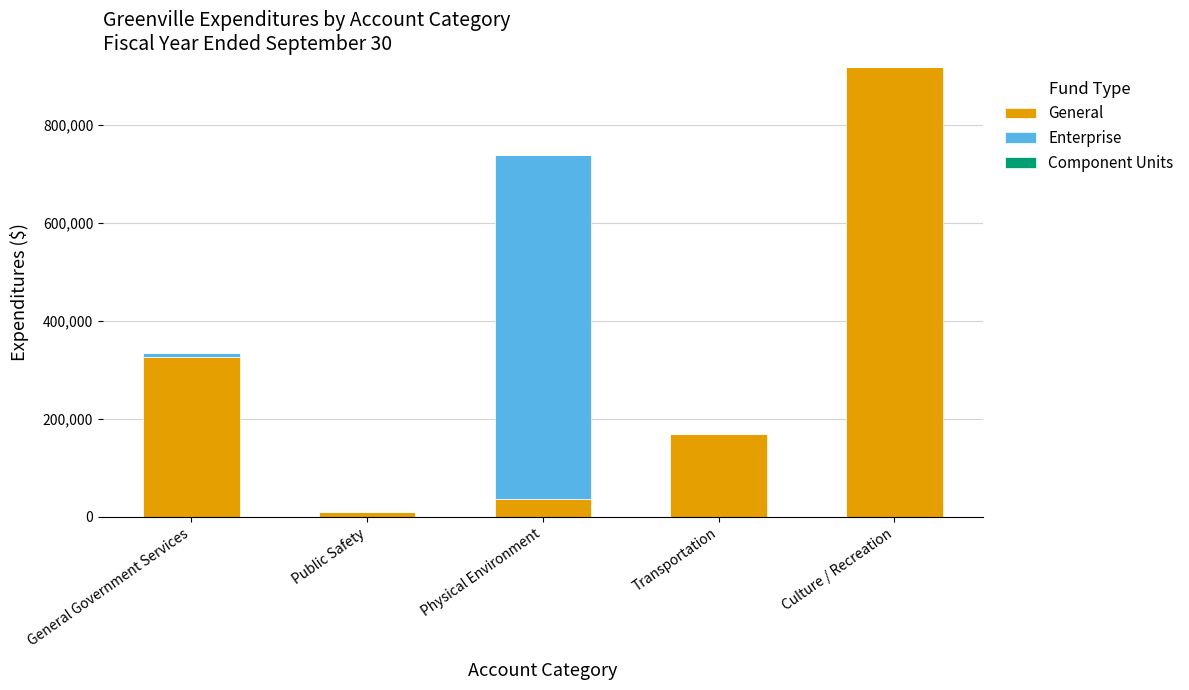

Are the bars grouped side by side (vs. stacked)?

No